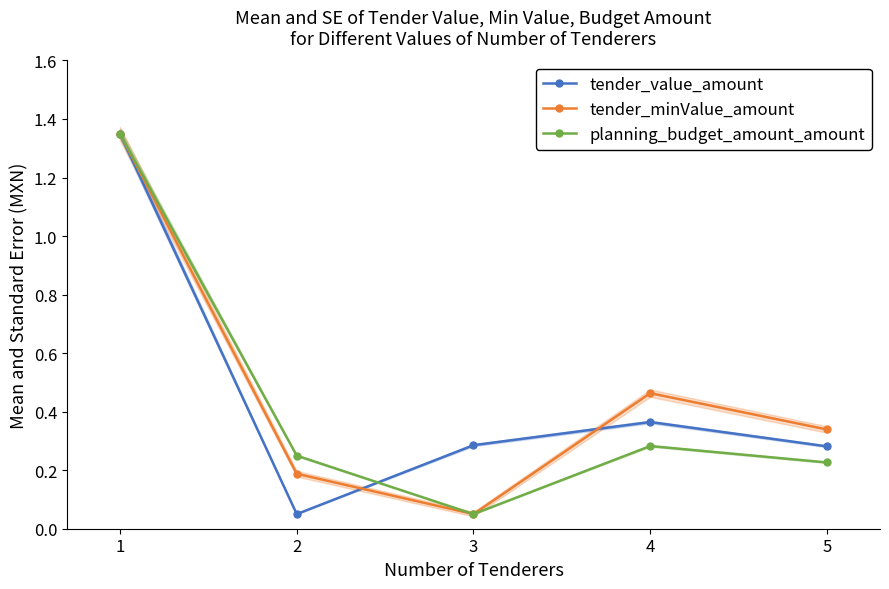

What is the value of the tender_value_amount point at the 4th from the left?

0.4